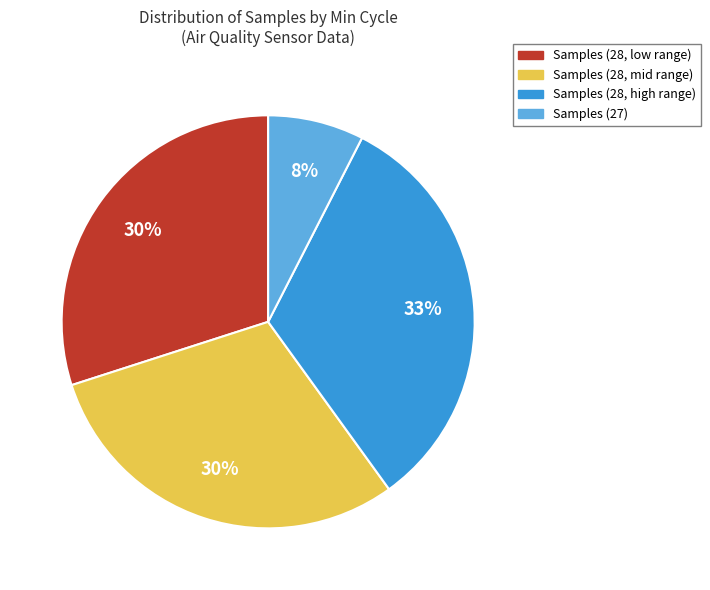

Is the sum of Samples (27) and Samples (28, low range) greater than half?

No